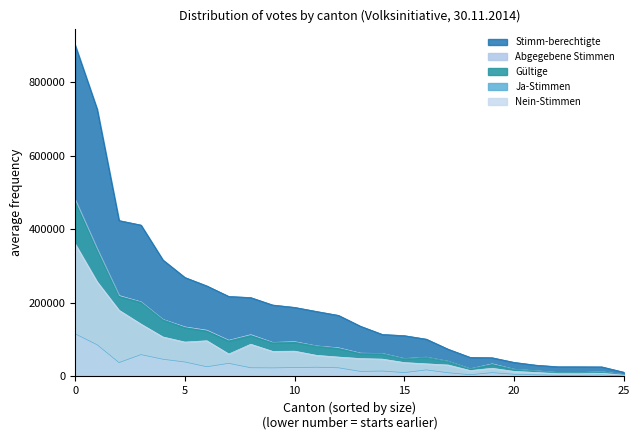

The value of Ja-Stimmen at Uri is 5124. True or false?

False